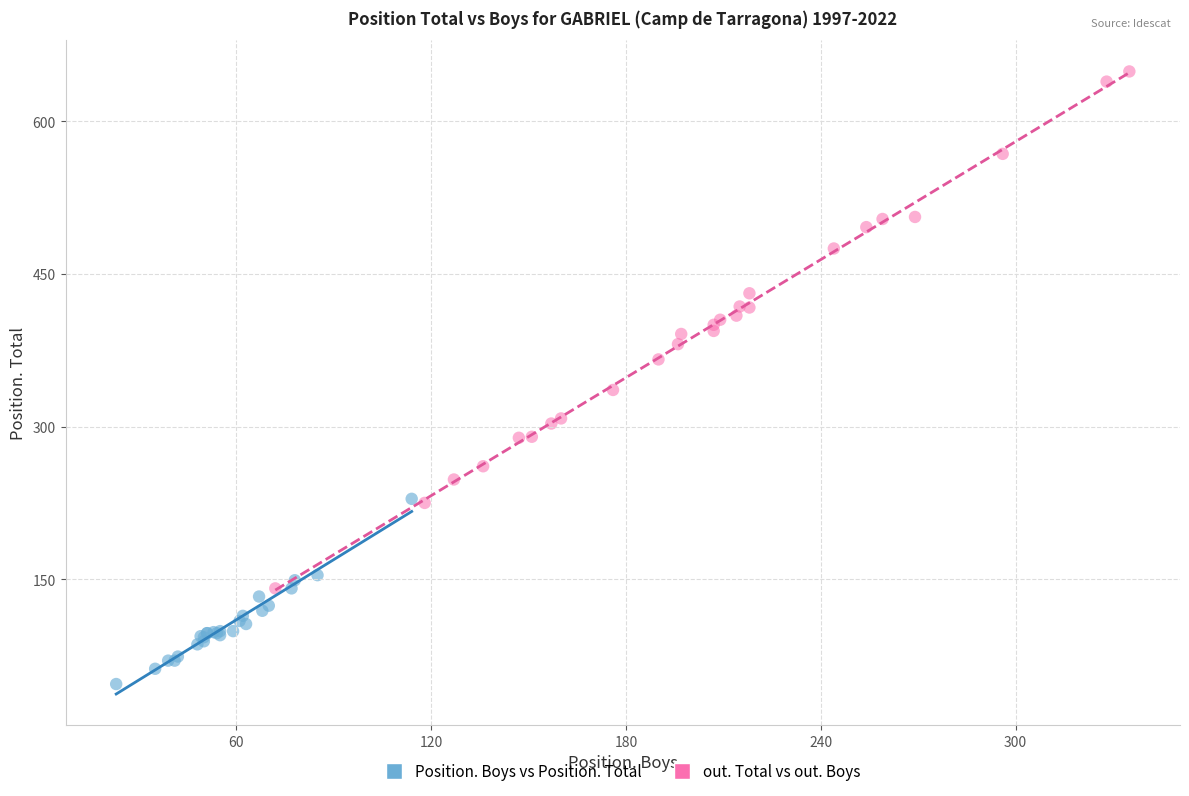

Which series has the widest spread of Y values?

out. Total vs out. Boys